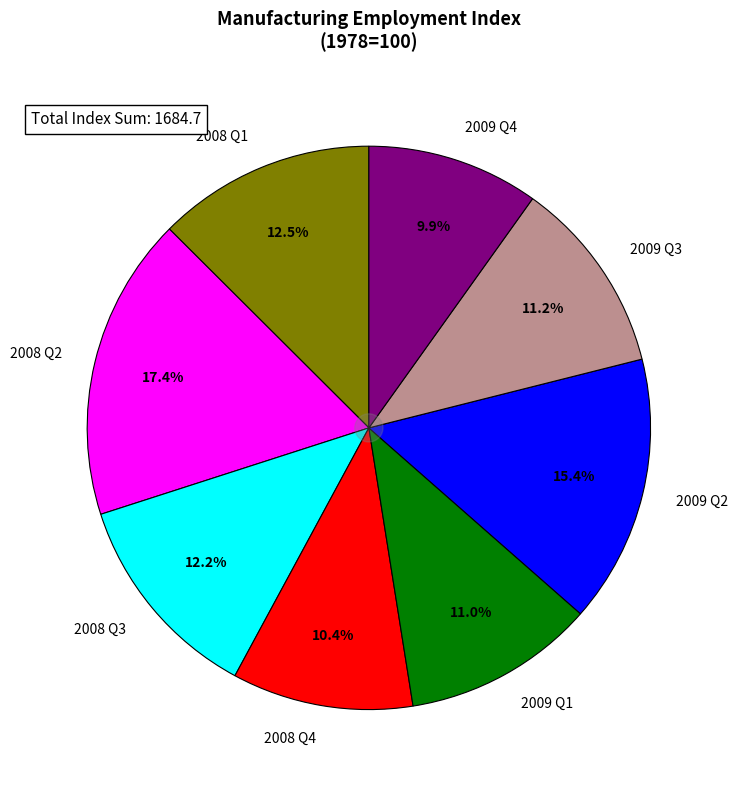

What is the smallest slice in the pie chart?

2009 Q4